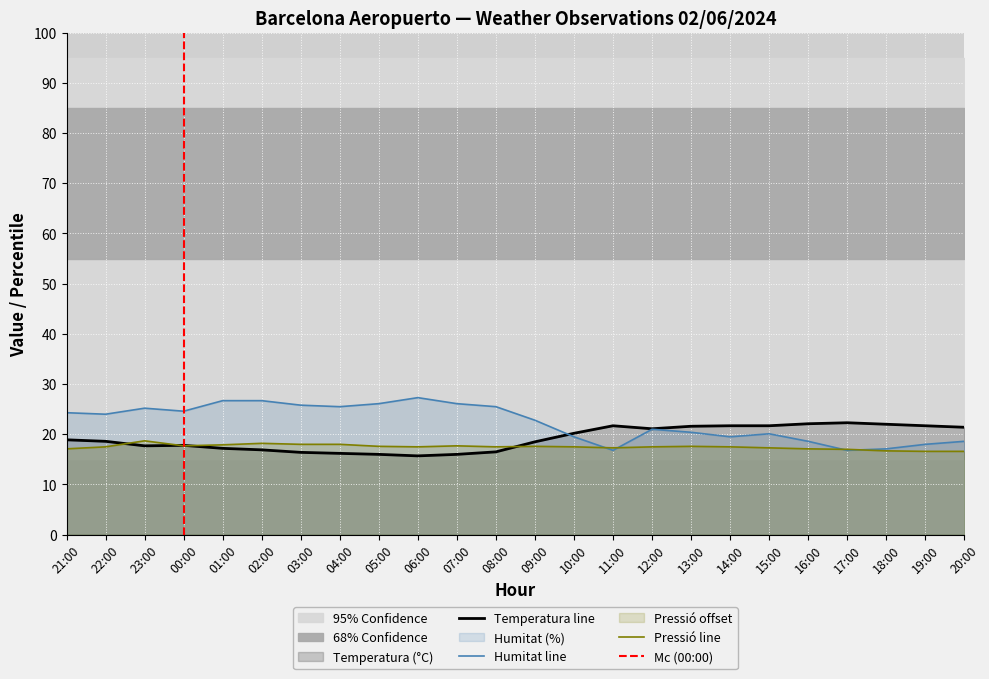

What is the difference between the Pressió (hPa) offset values at 05:00 and 07:00?

0.1